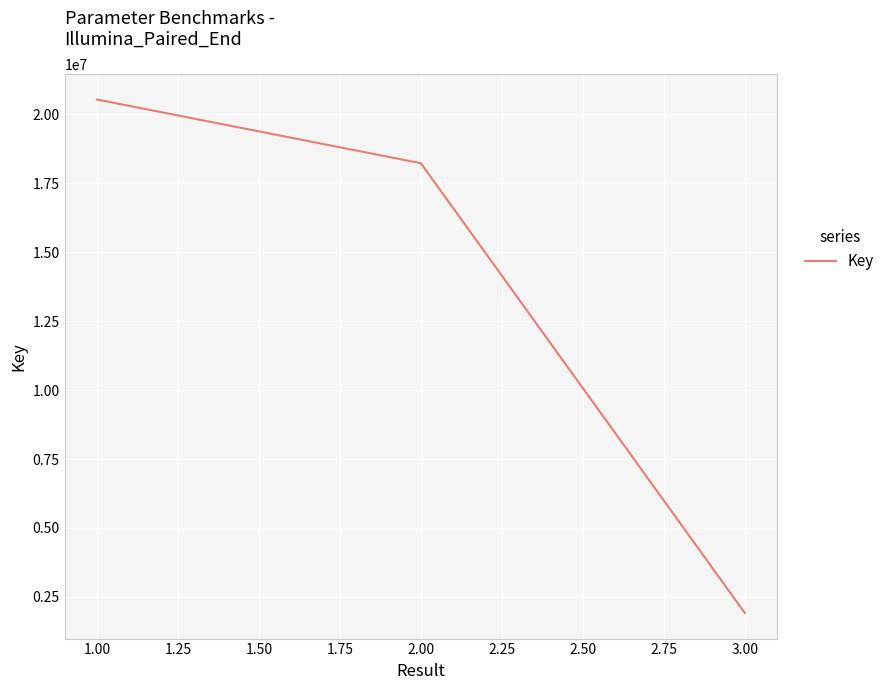

List the labels in order of value, largest first.

1.00, 2.00, 3.00